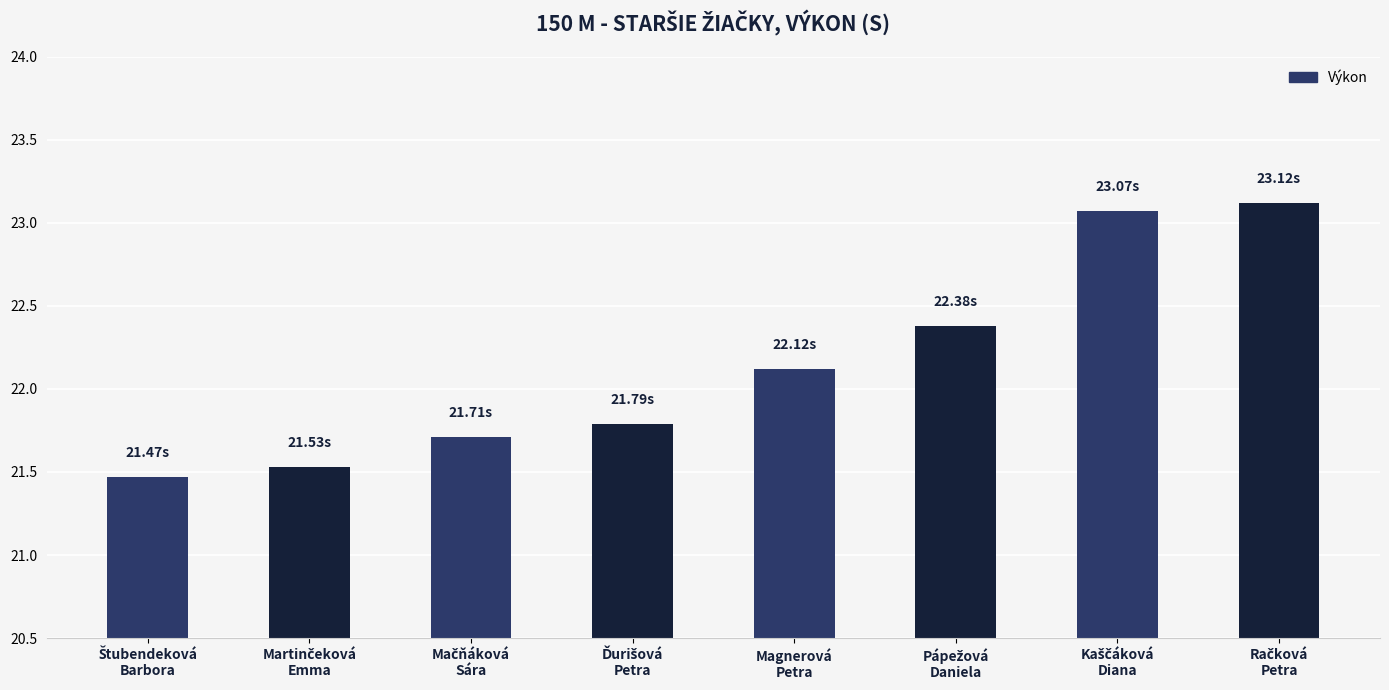

Where is the data nearest to the value 22?

Magnerová
Petra